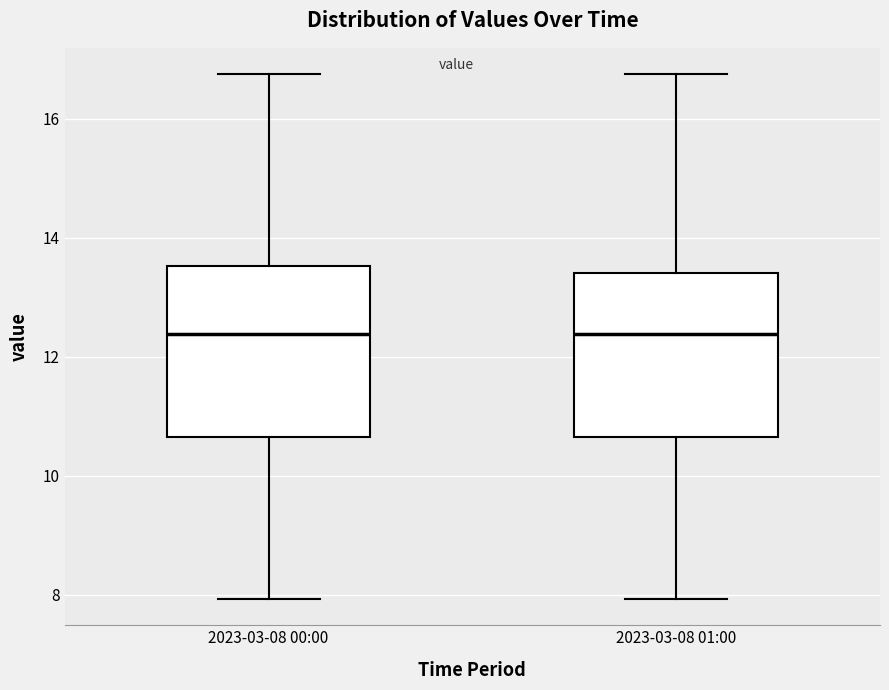

Reading left to right, read every box against the y-axis: the position of its median line, the range the box covers, and the ends of its whiskers. The values are not printed on the chart, so give them approximately, as read against the axis.

2023-03-08 00:00: median 12.4, box 10.6 to 13.6, whiskers 8.0 to 16.8
2023-03-08 01:00: median 12.4, box 10.6 to 13.4, whiskers 8.0 to 16.8